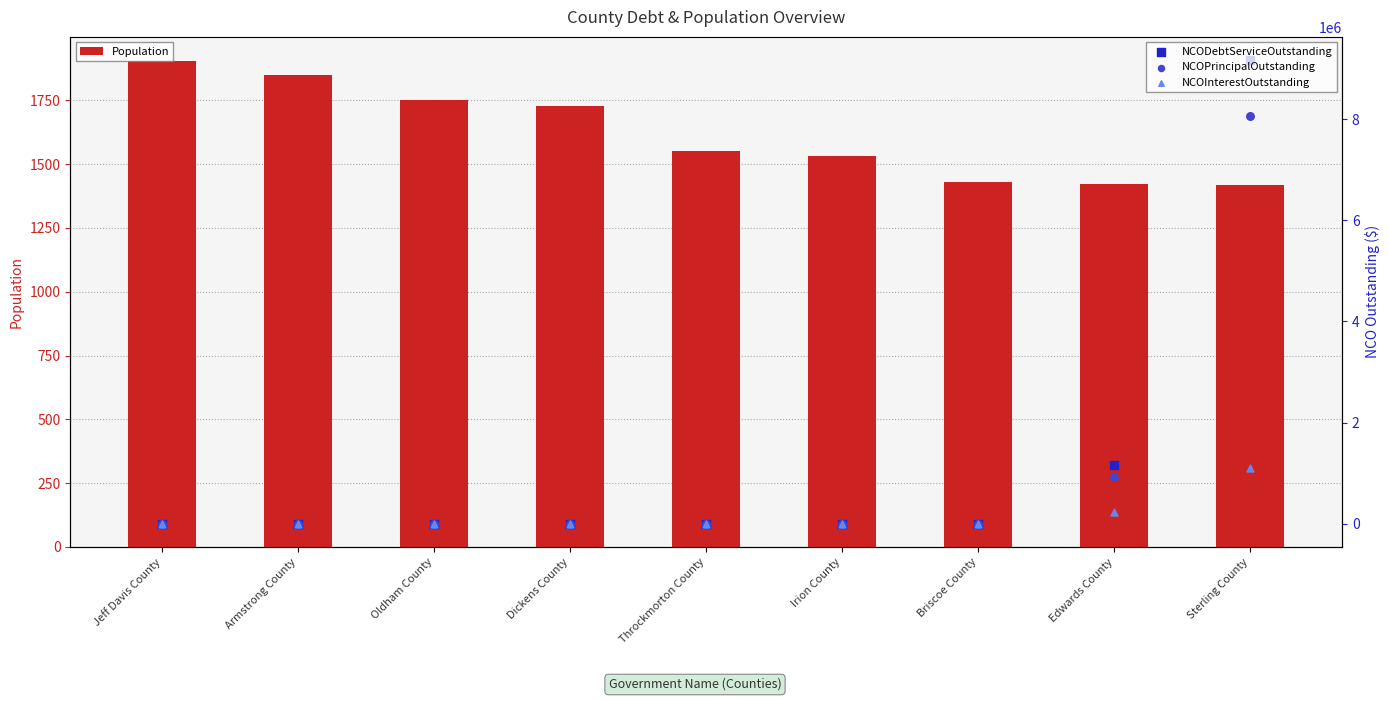

At how many categories does at least one series exceed 1309135?

1